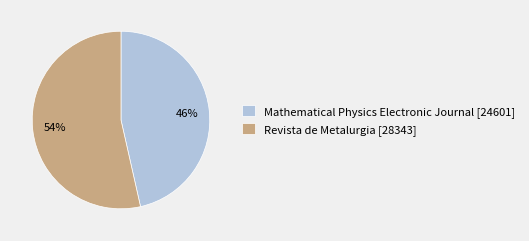

Which category has the smallest portion of the pie?

Mathematical Physics Electronic Journal